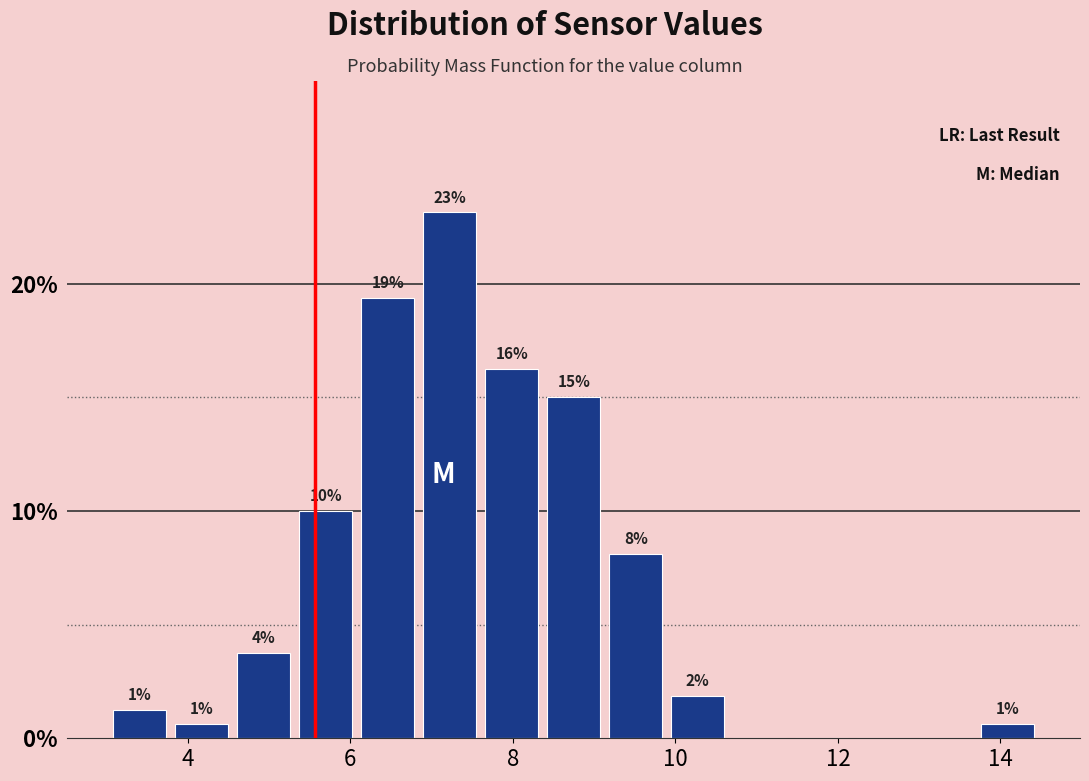

Around what value on the x-axis is the tallest bar? Give the approximate position of its centre, as read against the axis.

7.2